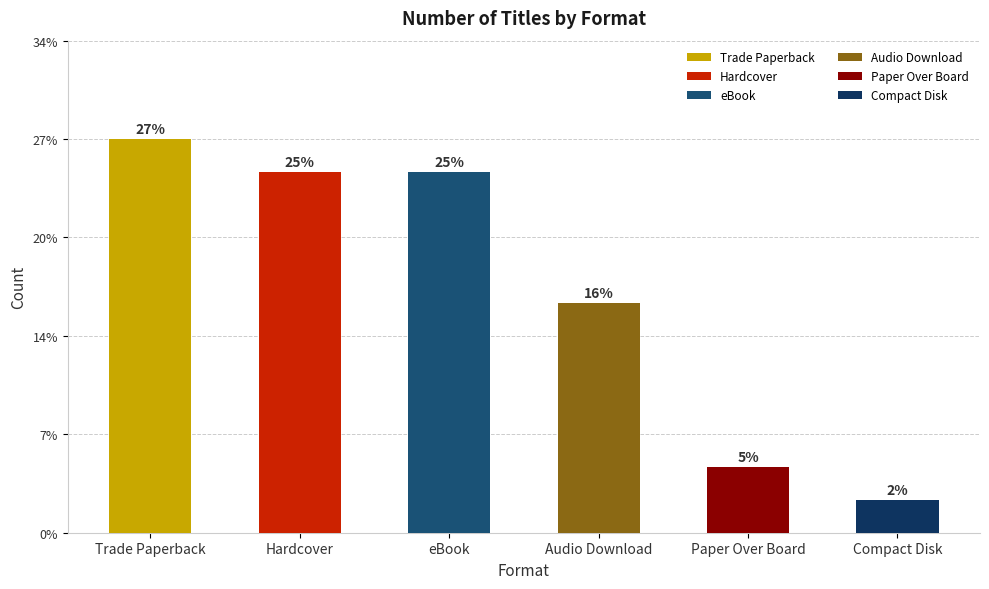

What position from the left is Compact Disk?

6